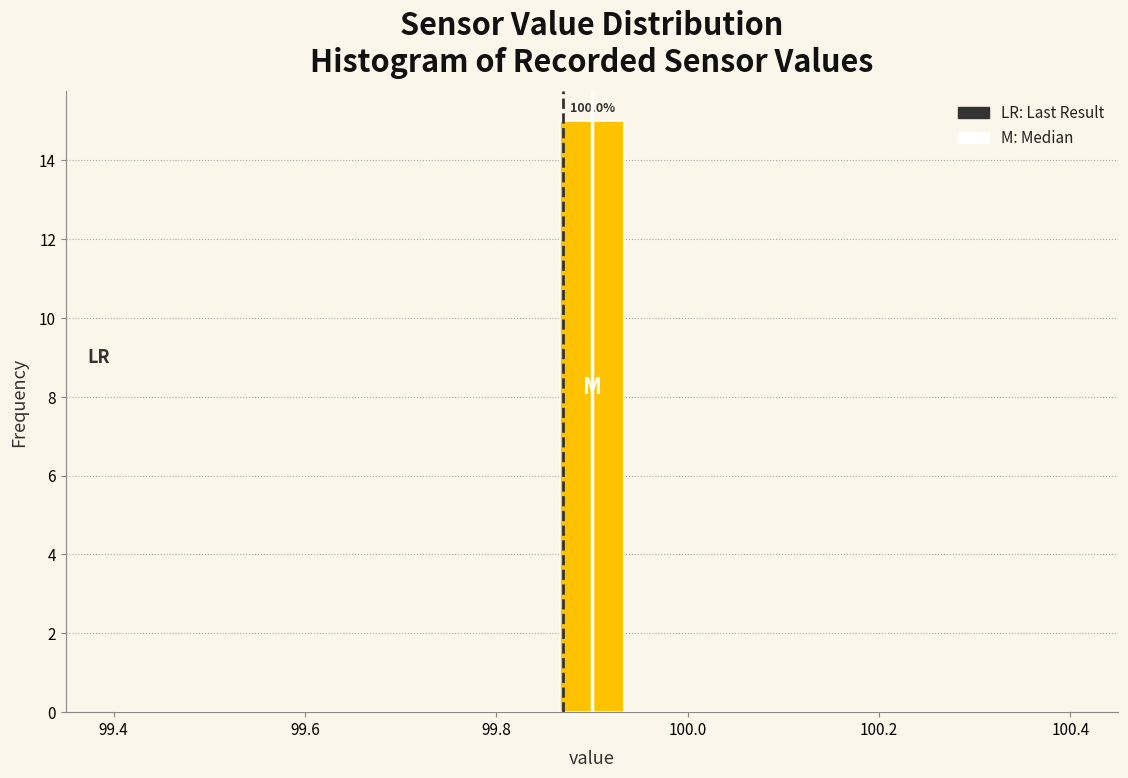

Around what value on the x-axis is the tallest bar? Give the approximate position of its centre, as read against the axis.

99.90